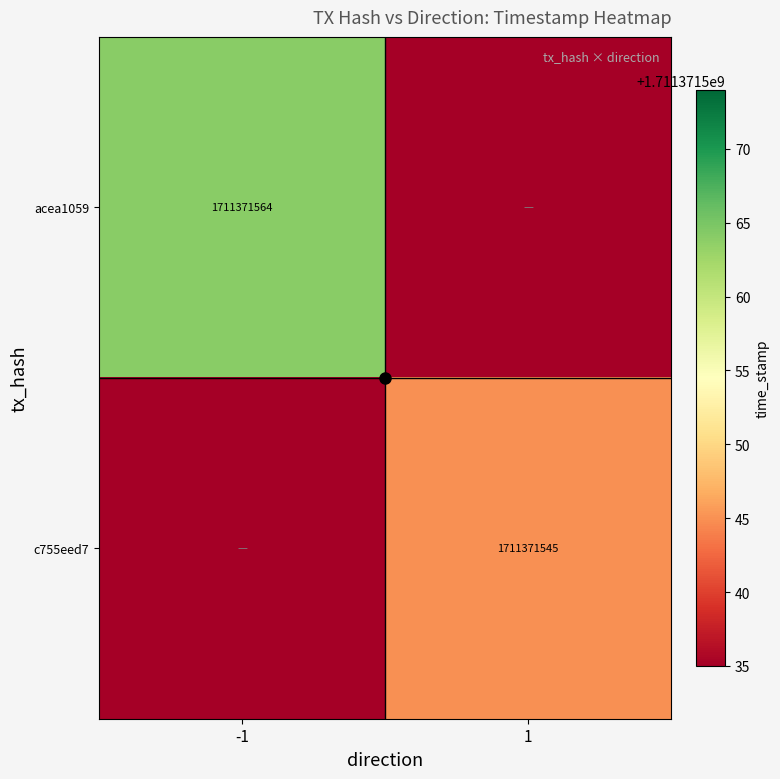

Is it true that acea1059 equals -1051755007 at 1?

False